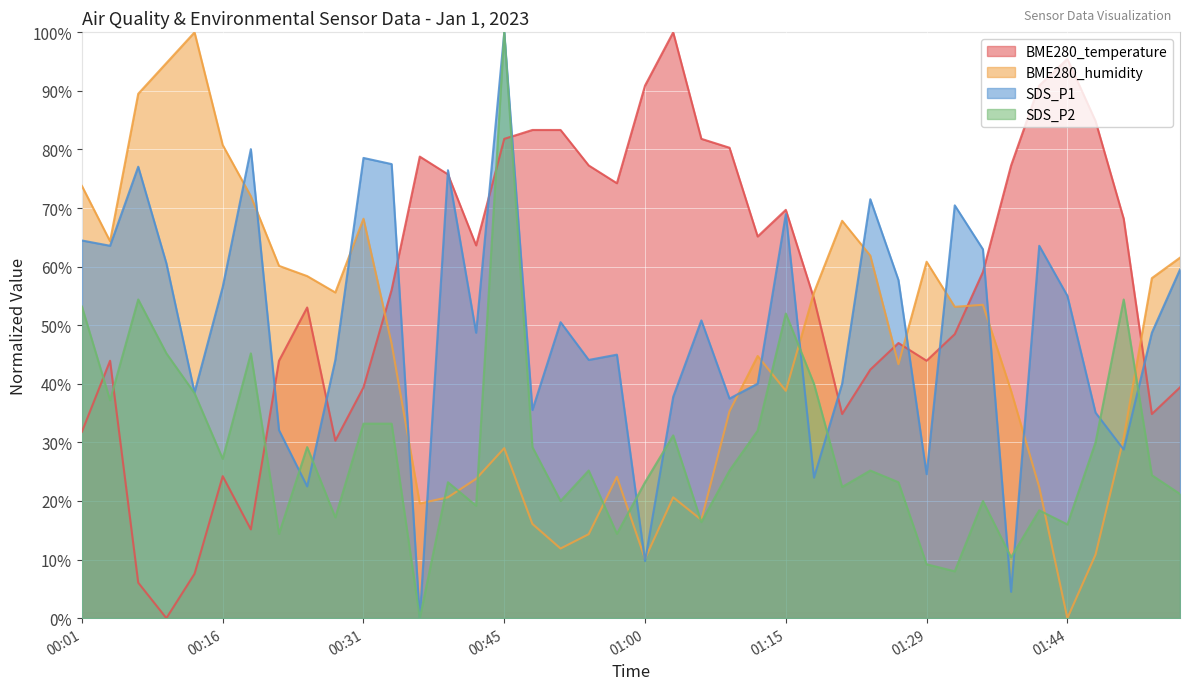

What is the sum of all BME280_temperature values?

2278.8